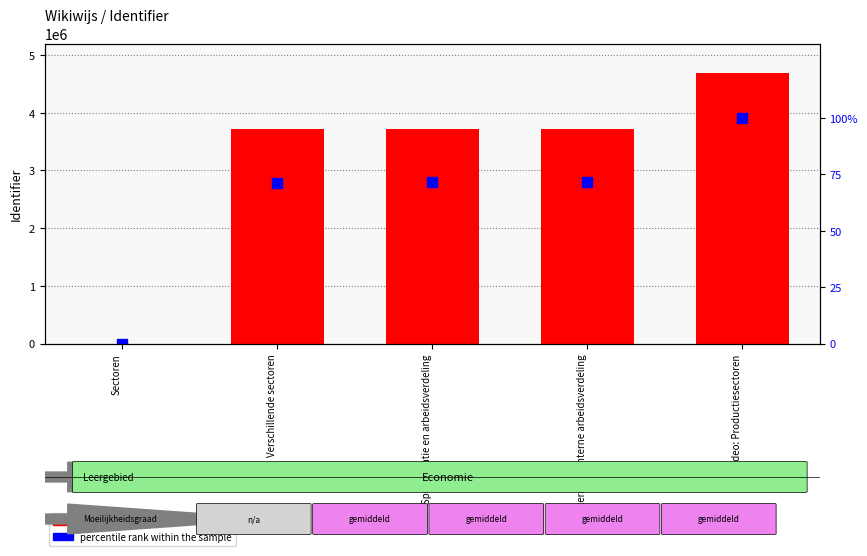

What is the greatest value displayed?

4681792